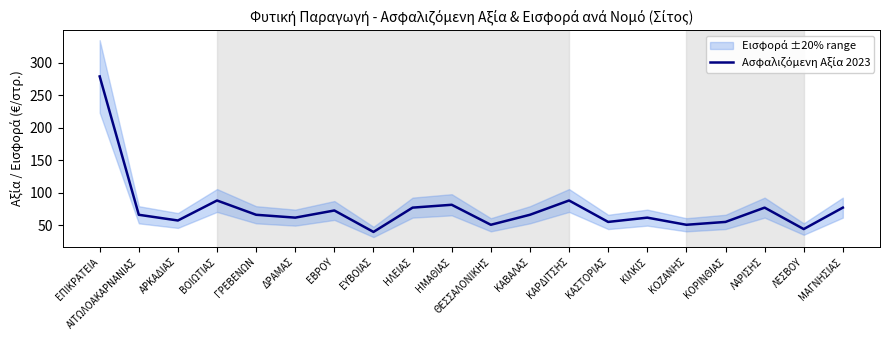

The chart shows a value of 50.6 at ΚΟΖΑΝΗΣ. True or false?

True